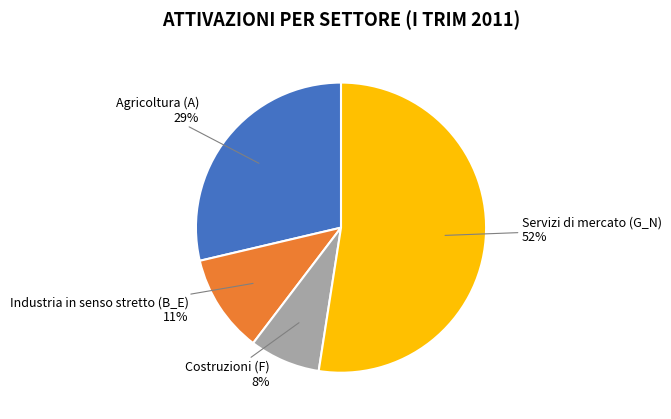

Which category accounts for the majority?

Servizi di mercato (G_N)